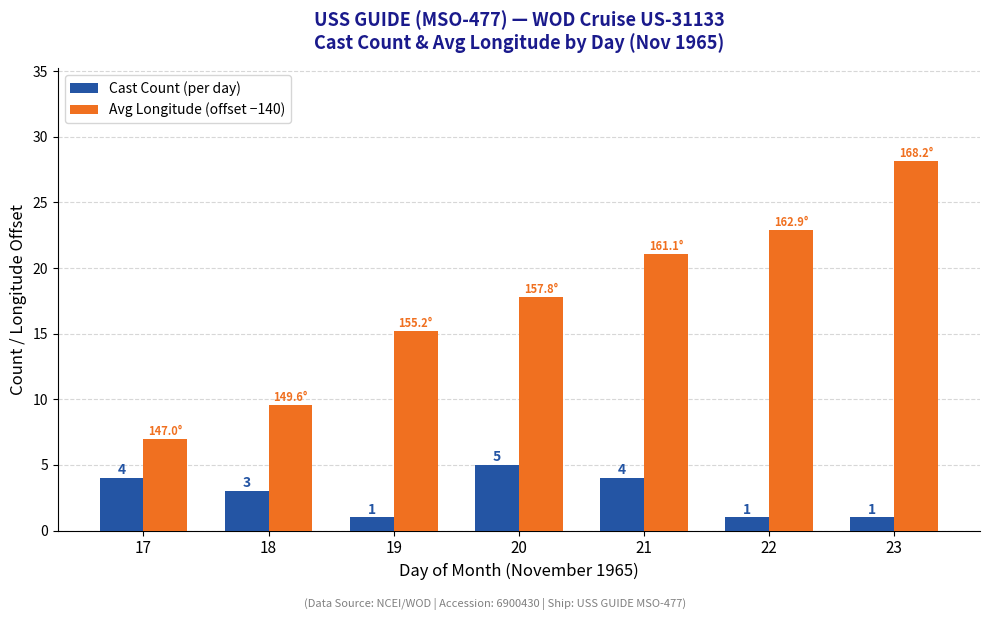

Which series has the largest total across all categories?

Avg Longitude (offset −140)